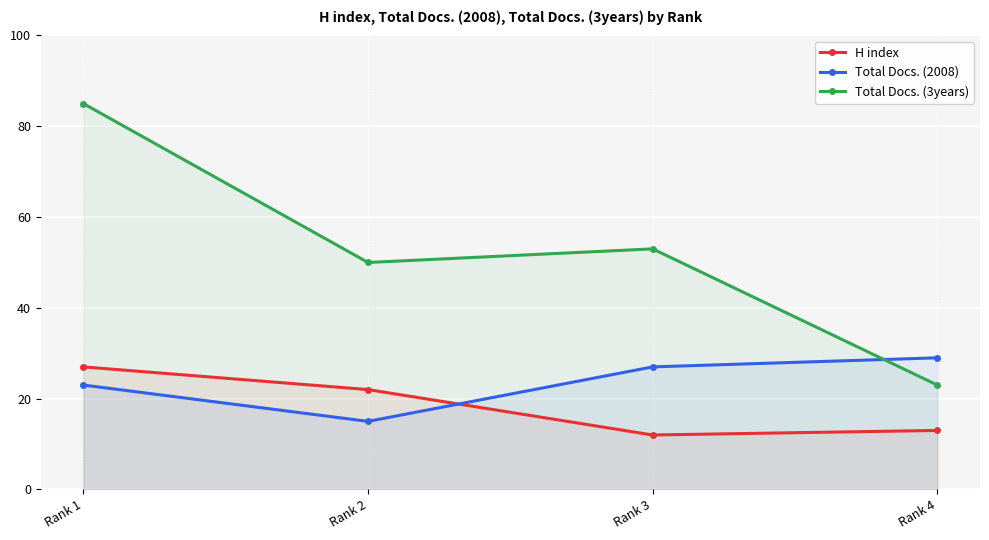

Count the number of categories in the chart.

4